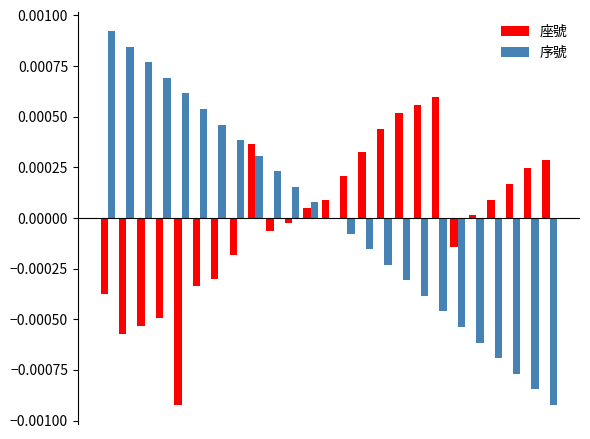

At how many categories does at least one series exceed 0?

24